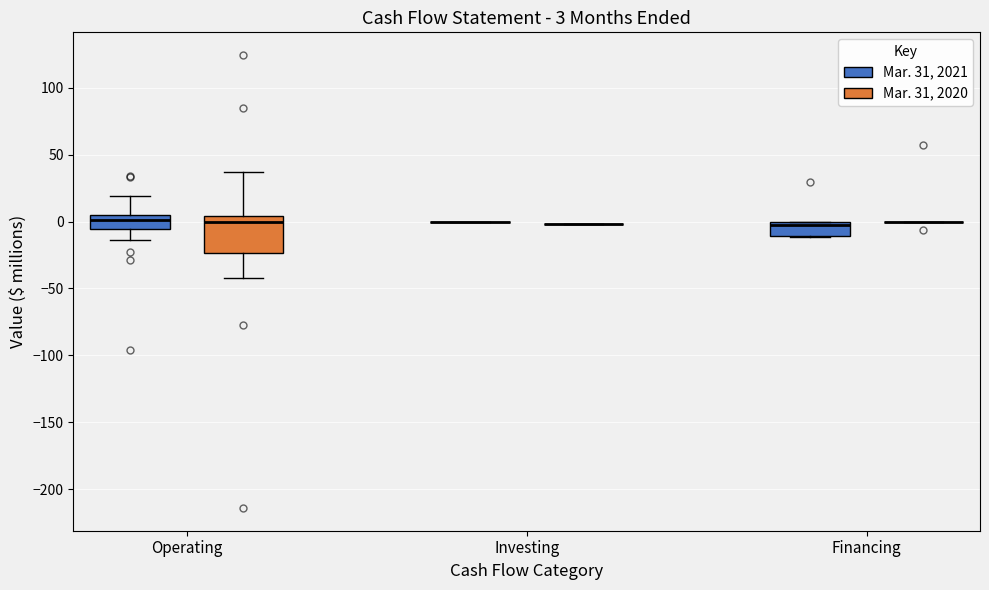

Comparing the boxes themselves (not the whiskers), which one is the tallest?

Operating (Mar. 31, 2020)